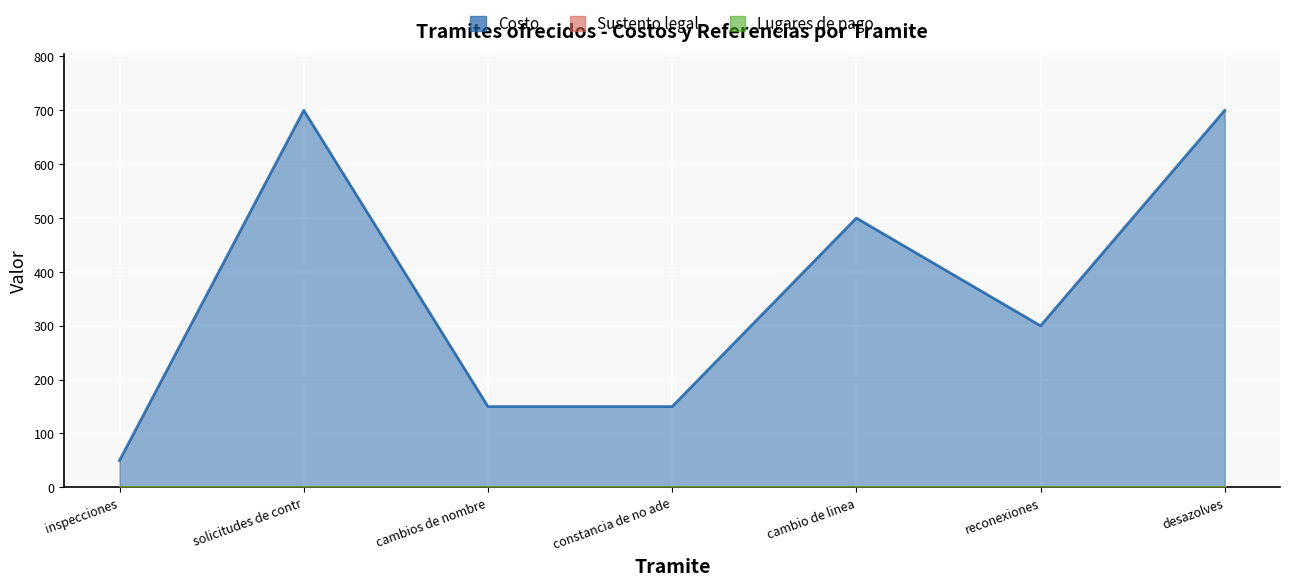

Between constancia de no adeudo and reconexiones, which series saw the biggest shift?

Costo